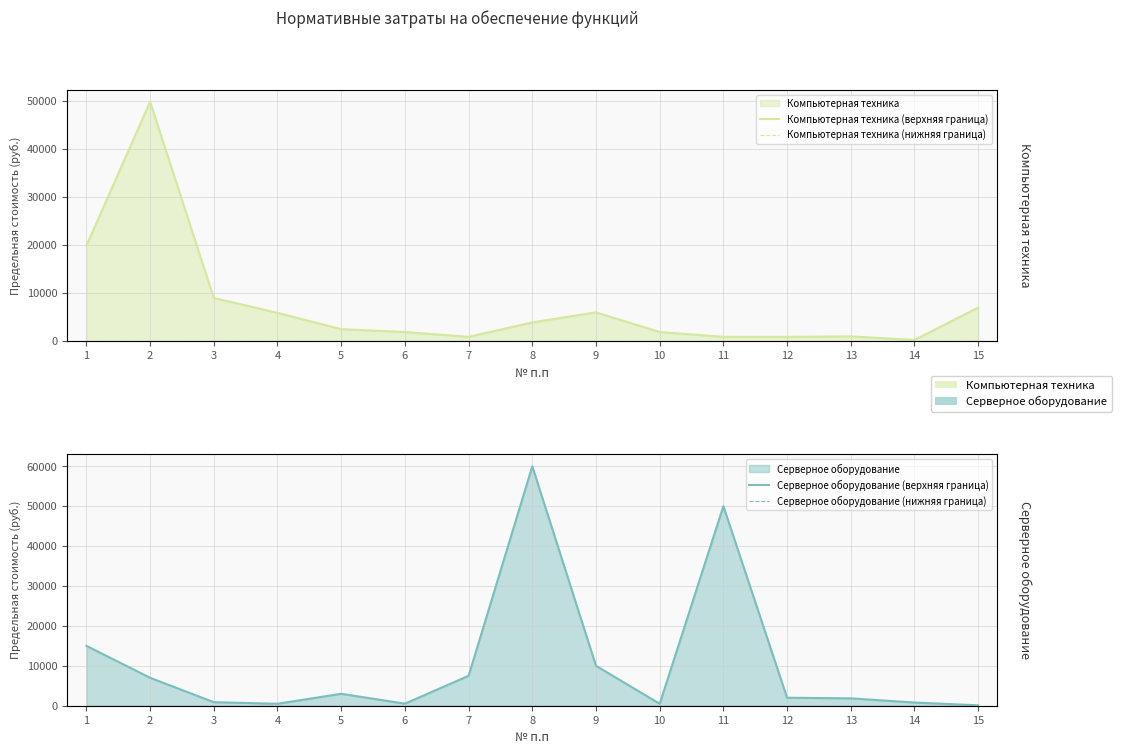

Reading left to right, what are all the values shown in this chart?

Компьютерная техника (верхняя граница): 1=19900	2=49900	3=9000	4=5900	5=2500	6=1900	7=900	8=3900	9=6000	10=1900	11=900	12=900	13=990	14=250	15=7000
Компьютерная техника (нижняя граница): 1=0	2=0	3=0	4=0	5=0	6=0	7=0	8=0	9=0	10=0	11=0	12=0	13=0	14=0	15=0
Серверное оборудование (верхняя граница): 1=15000	2=7000	3=890	4=490	5=2990	6=520	7=7500	8=60000	9=10000	10=490	11=50000	12=2000	13=1850	14=800	15=100
Серверное оборудование (нижняя граница): 1=0	2=0	3=0	4=0	5=0	6=0	7=0	8=0	9=0	10=0	11=0	12=0	13=0	14=0	15=0